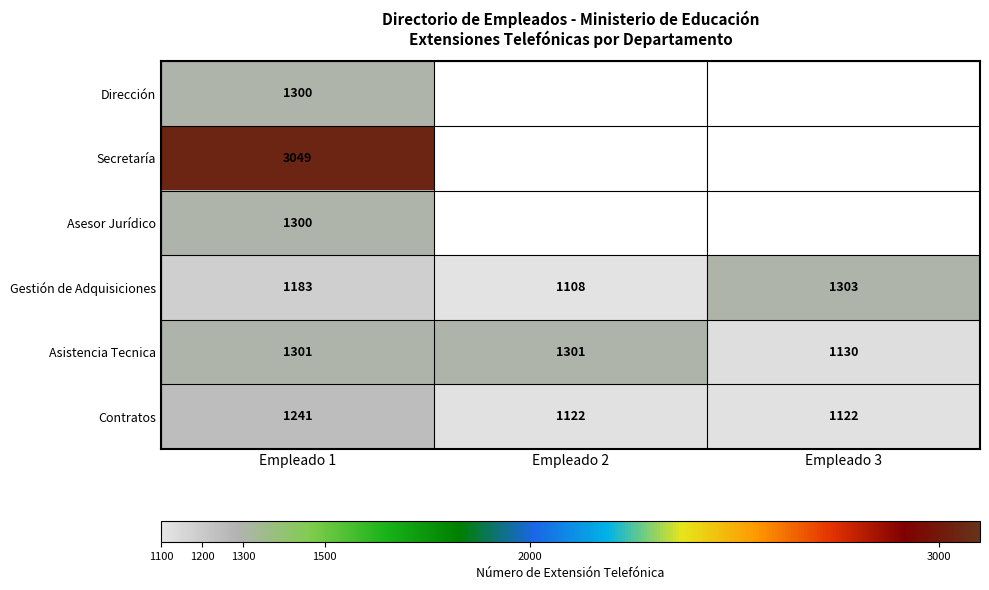

Which category has the highest value across all series?

Empleado 1